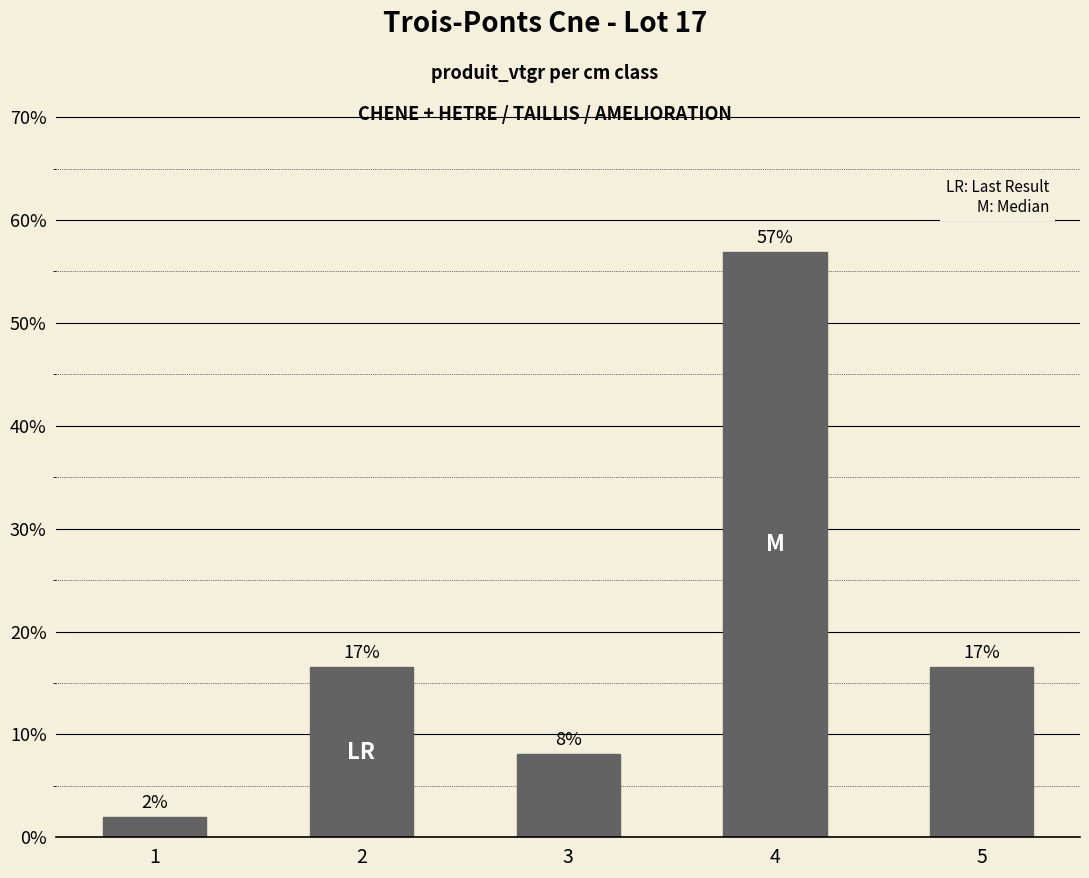

Is it true that the value at 4 is 0.2?

False